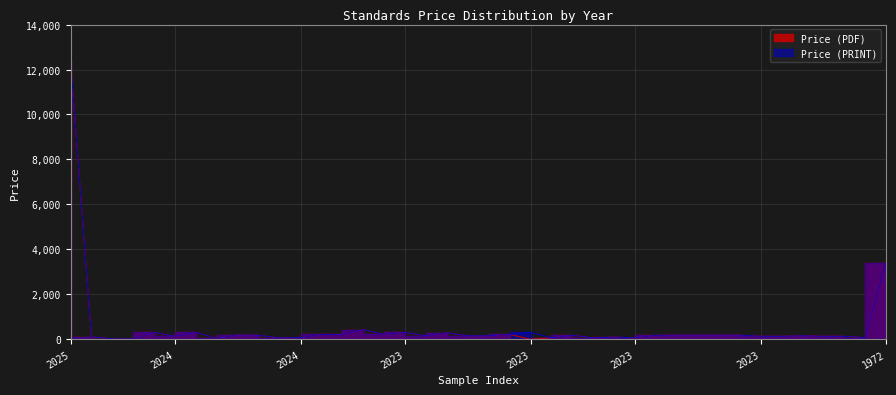

True or false: Price (PRINT) and Price (PDF) cross at least once.

False